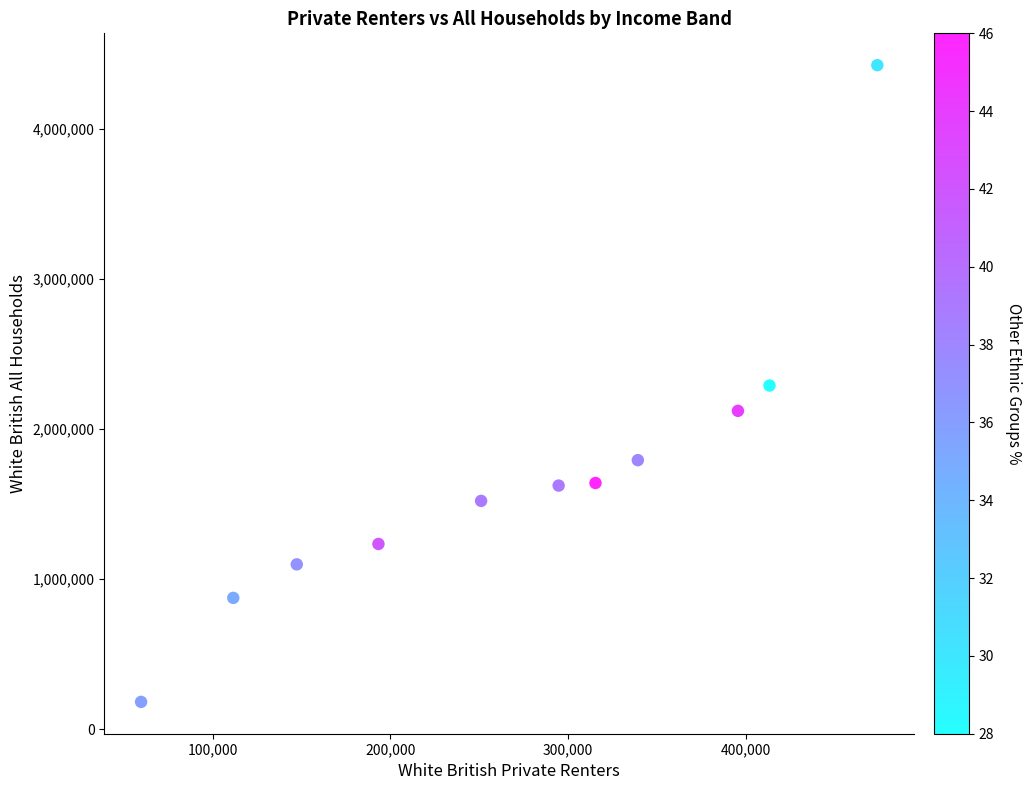

What is the range of X values (max minus min)?

414349